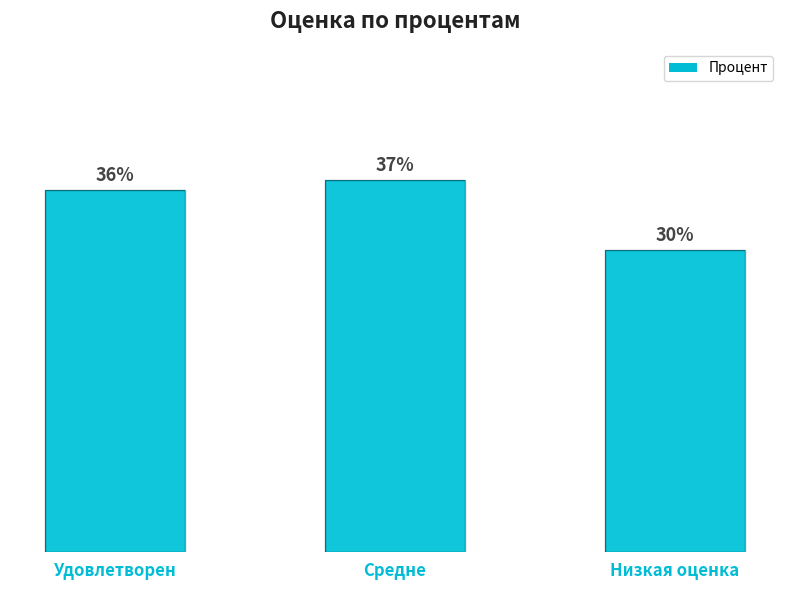

What is the label of the 1st bar from the left?

Удовлетворен